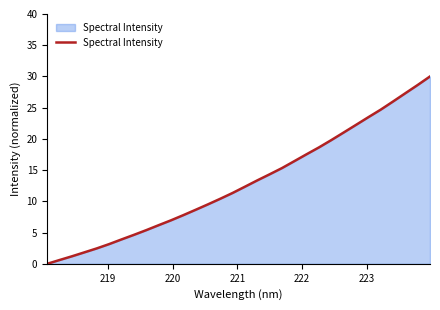

What is the maximum value shown in the chart?

30.0